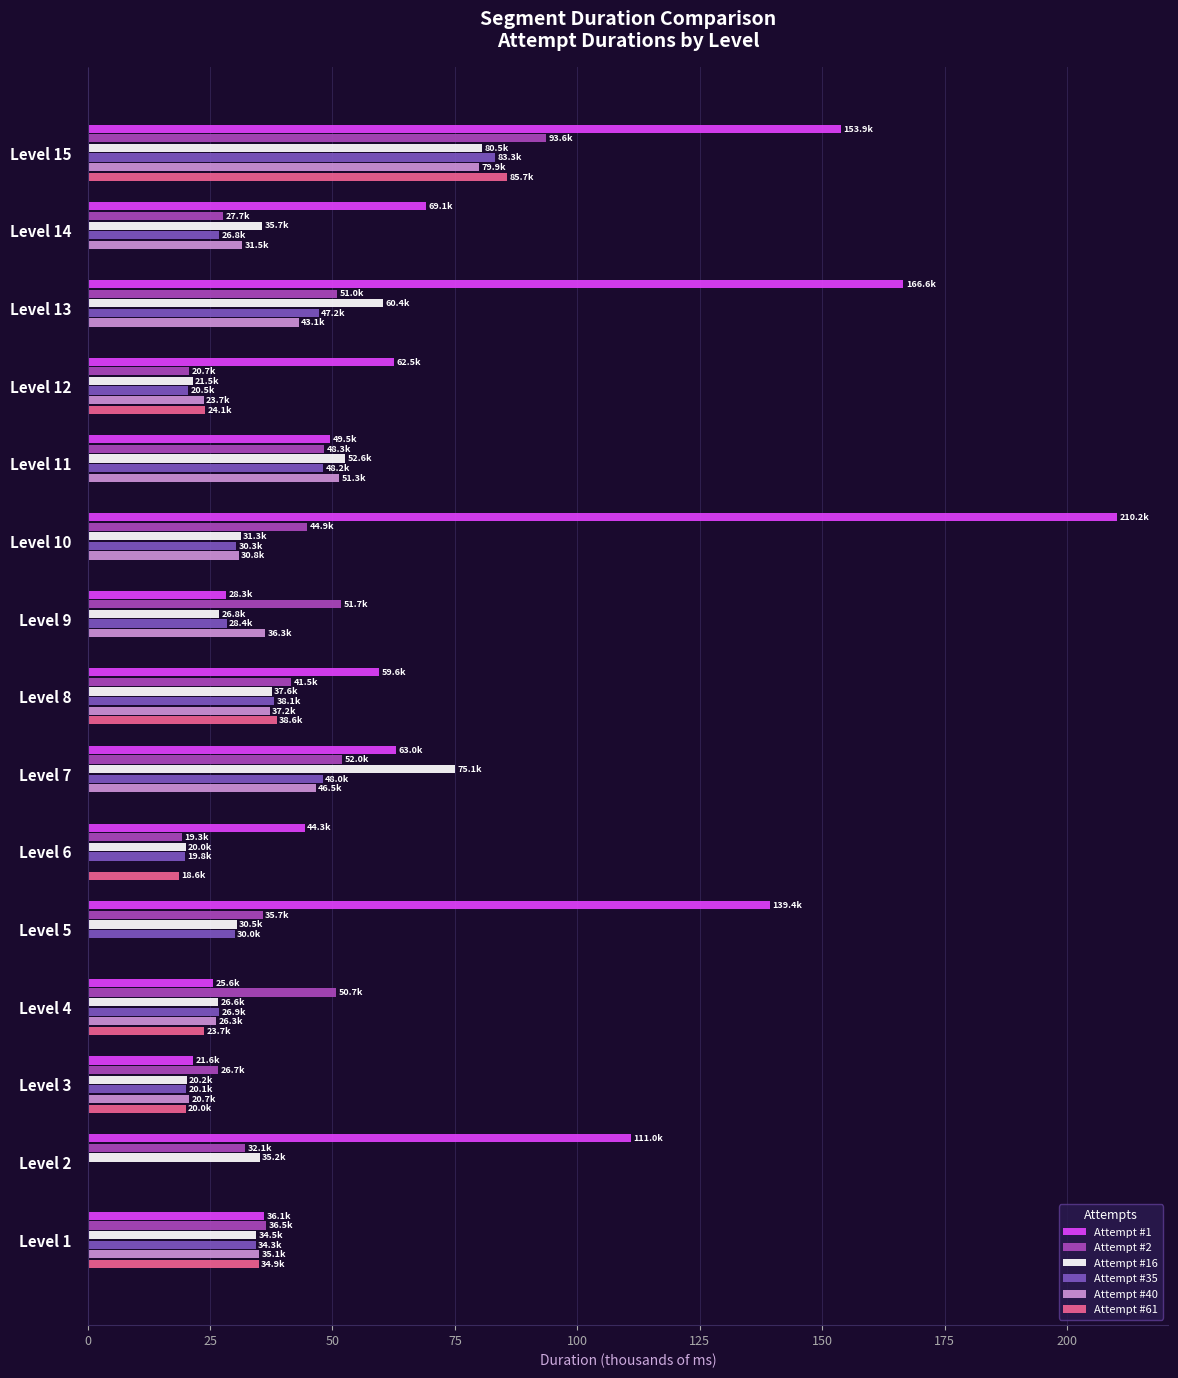

The value of Attempt #2 at Level 13 is 51.0. True or false?

True